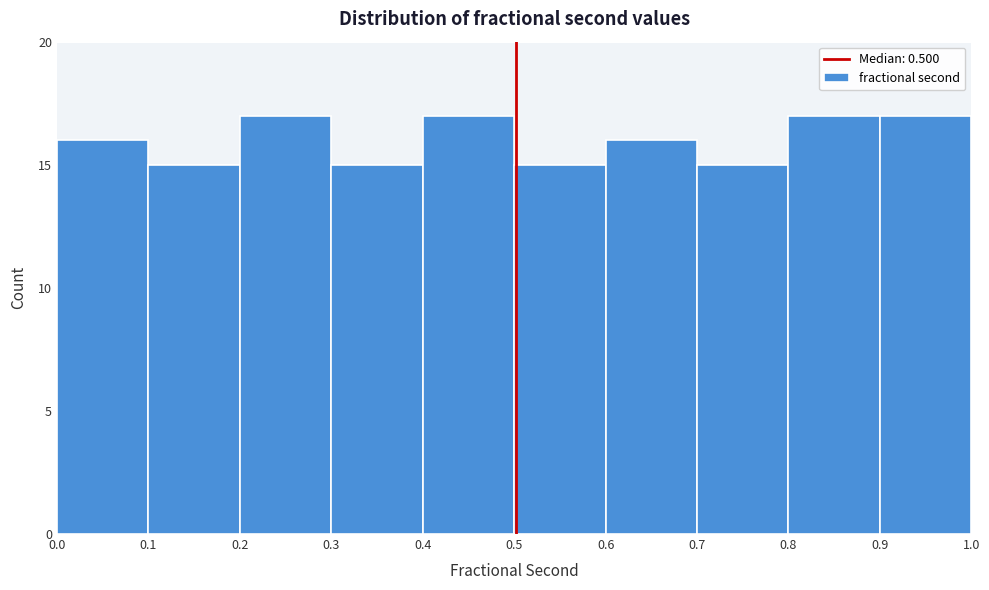

Reading left to right, list every bar in this chart as the range it spans on the x-axis followed by its height. The values are not printed on the chart, so give them approximately, as read against the axis.

0.0 to 0.1: 16
0.1 to 0.2: 15
0.2 to 0.3: 17
0.3 to 0.4: 15
0.4 to 0.5: 17
0.5 to 0.6: 15
0.6 to 0.7: 16
0.7 to 0.8: 15
0.8 to 0.9: 17
0.9 to 1.0: 17